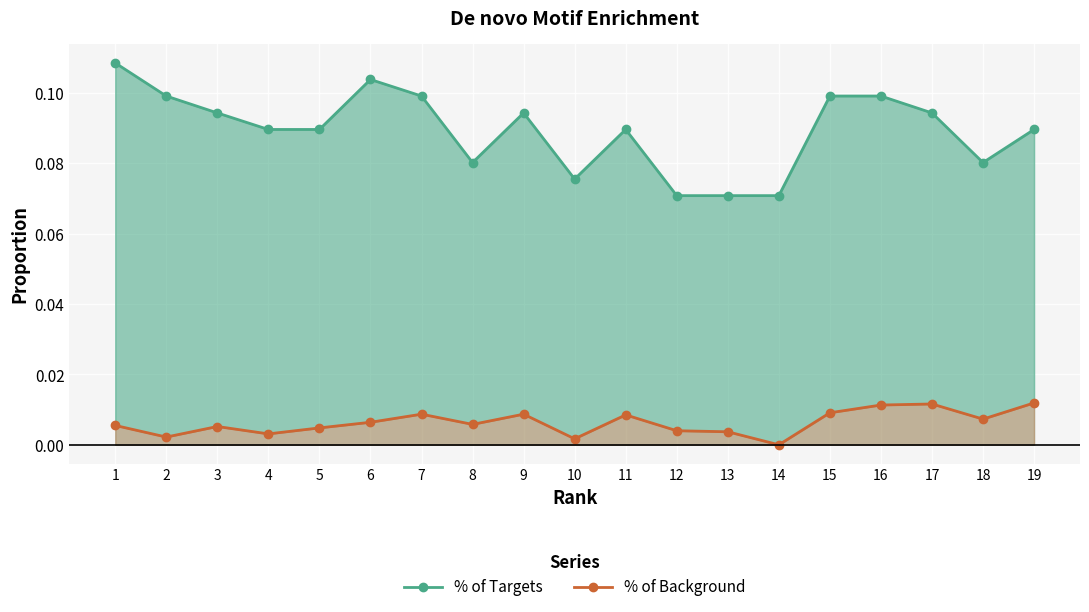

True or false: % of Background and % of Targets intersect in this chart.

False